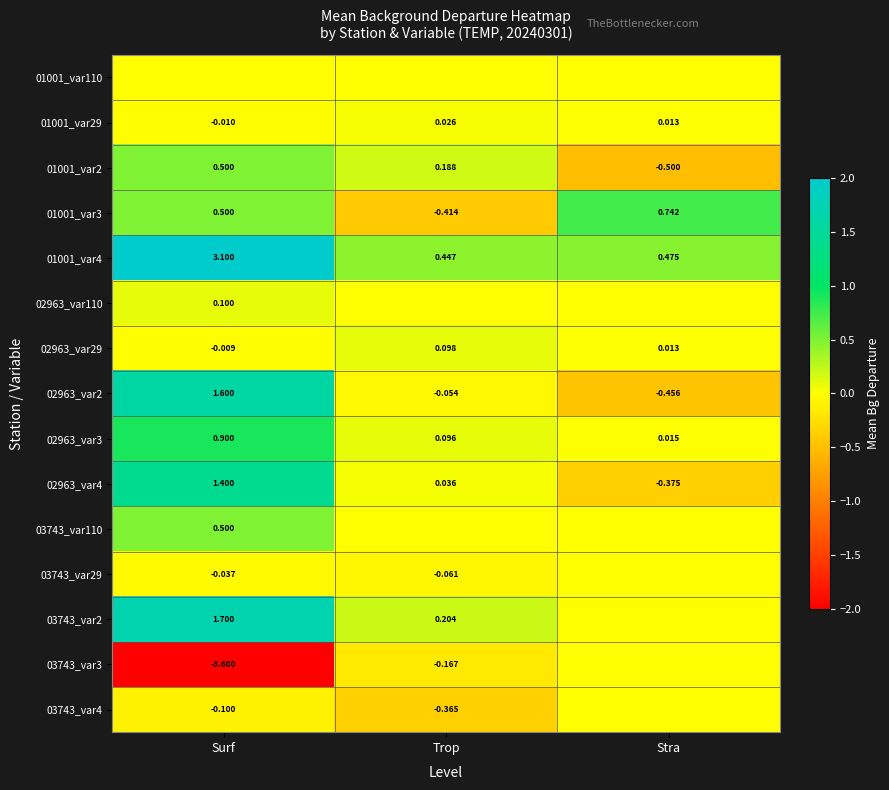

At how many categories does at least one series exceed -1?

3